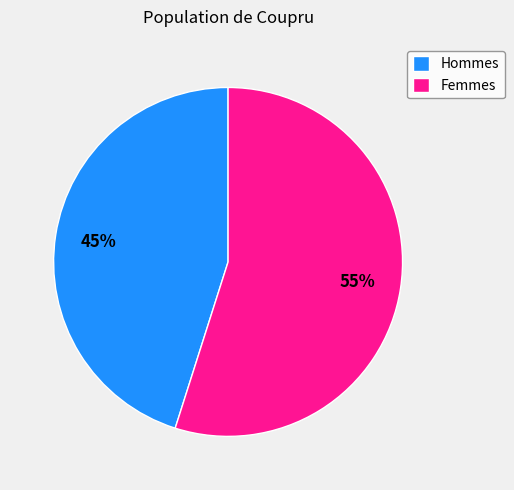

Do Femmes and Hommes together represent more than half of the pie?

Yes